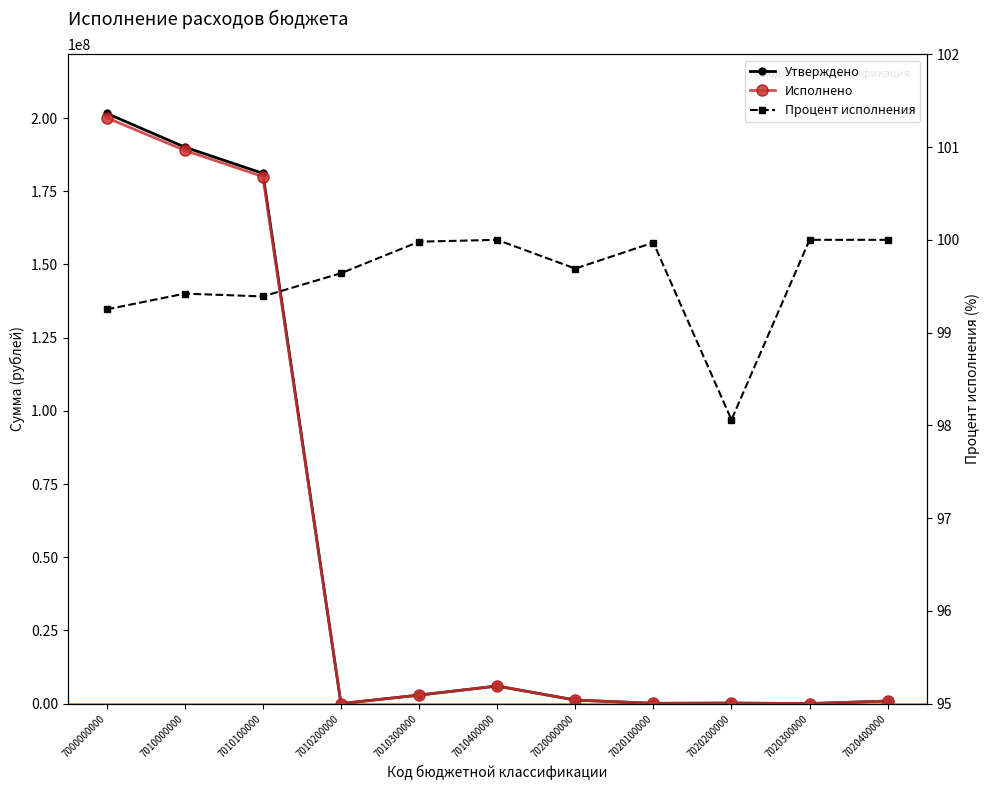

What is the total value across all series at 7000000000?

401761695.0